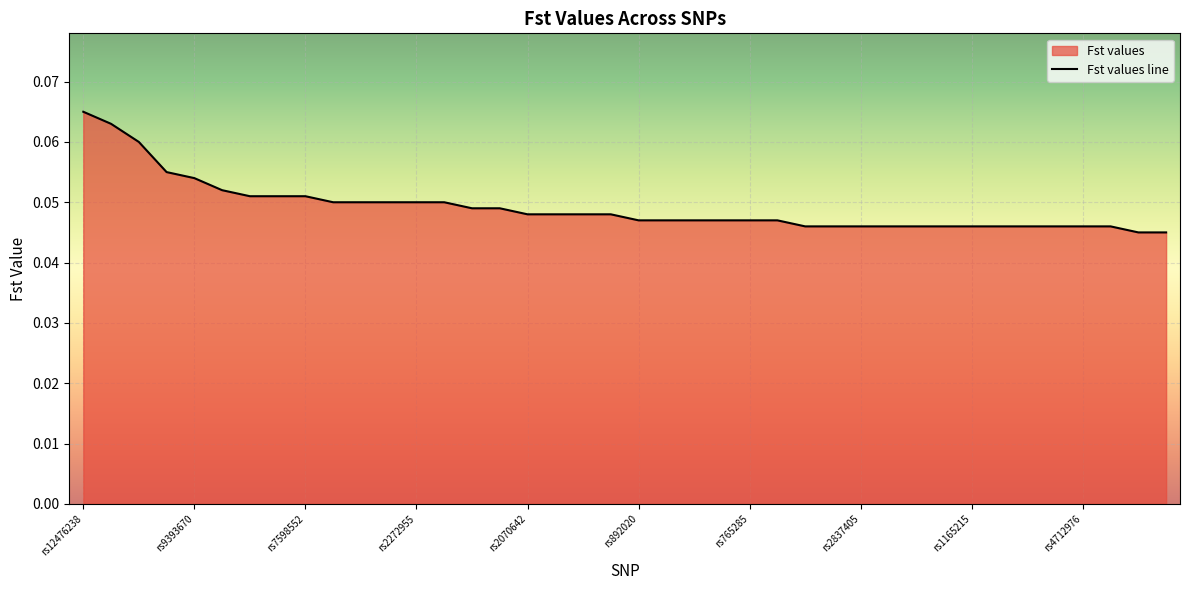

What is the sum of the values at 19 and 26?

0.1